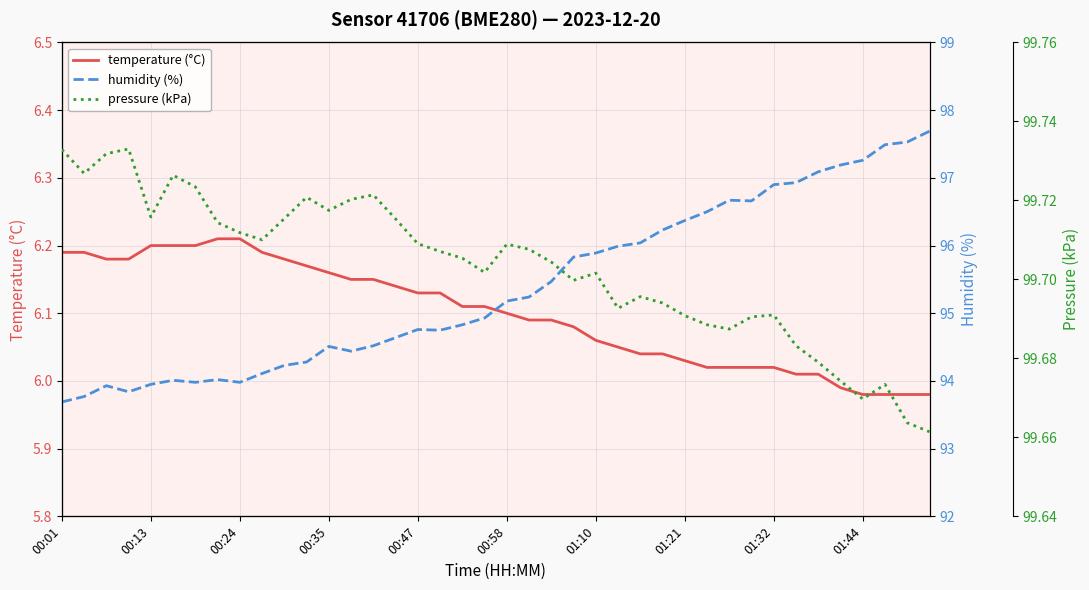

At which label does temperature (°C) first exceed 6?

00:01